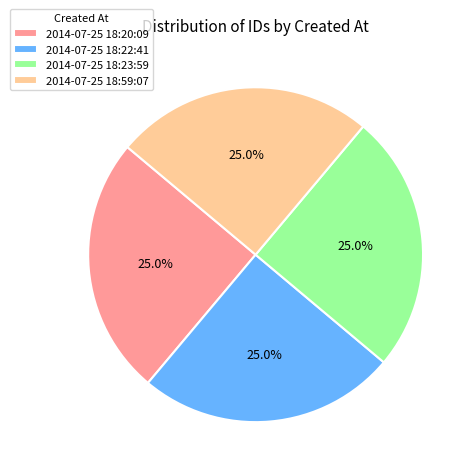

To the nearest percent, what is the average slice percentage?

25%